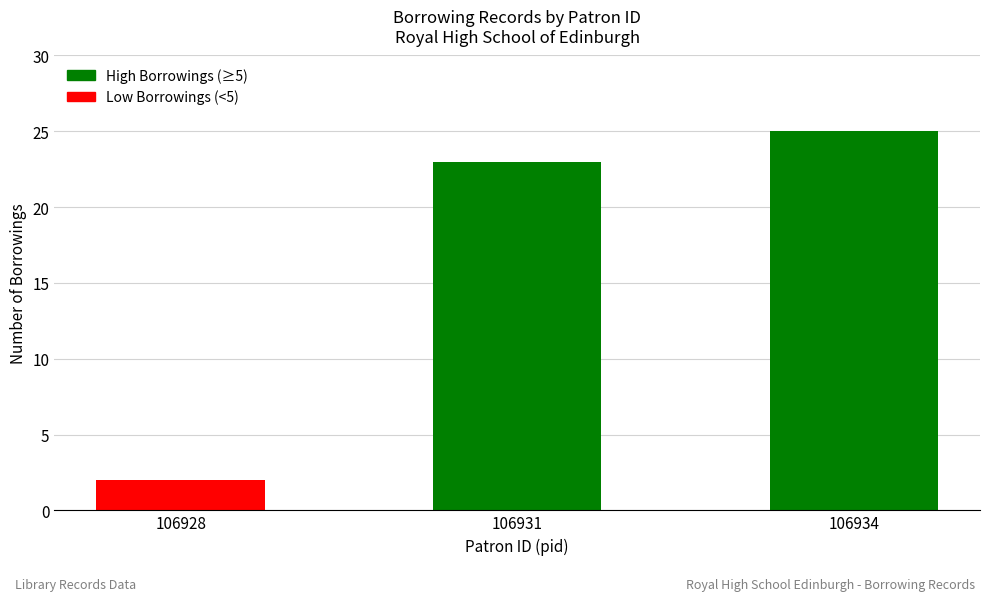

At which label is the value closest to 13?

106931